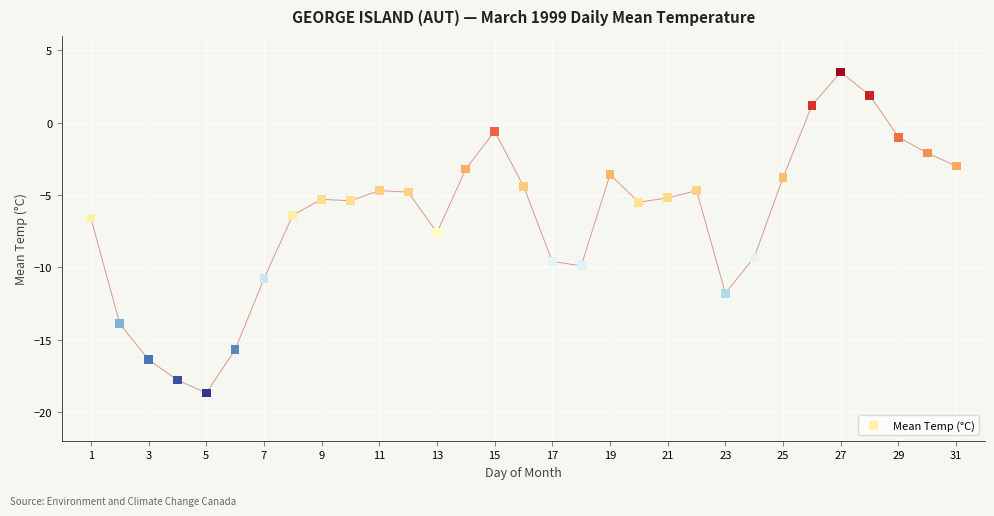

What is the range of Y values (max minus min)?

22.2